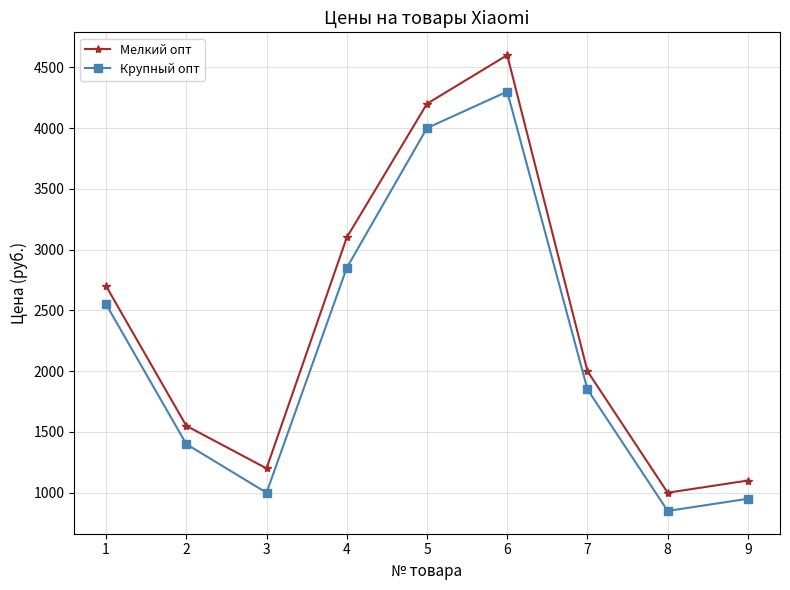

List the labels in order of Крупный опт value, smallest first.

8, 9, 3, 2, 7, 1, 4, 5, 6